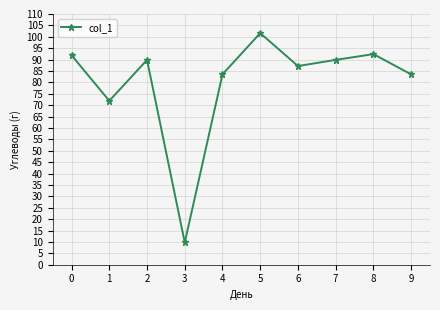

What is the value of the 10th point from the left?

83.5